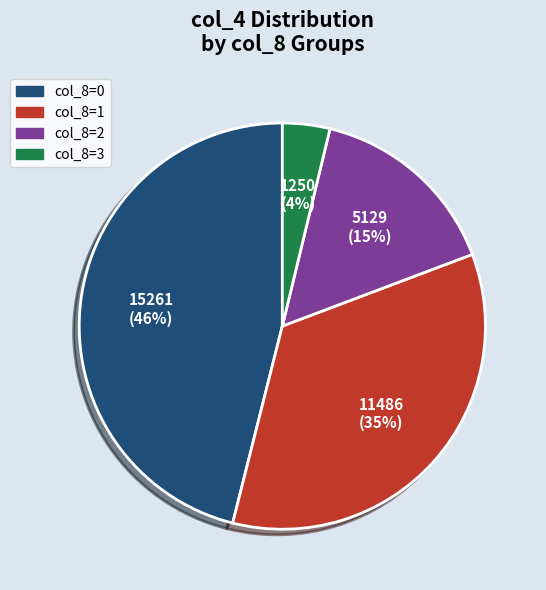

The col_8=2 slice represents 15% of the pie. True or false?

True